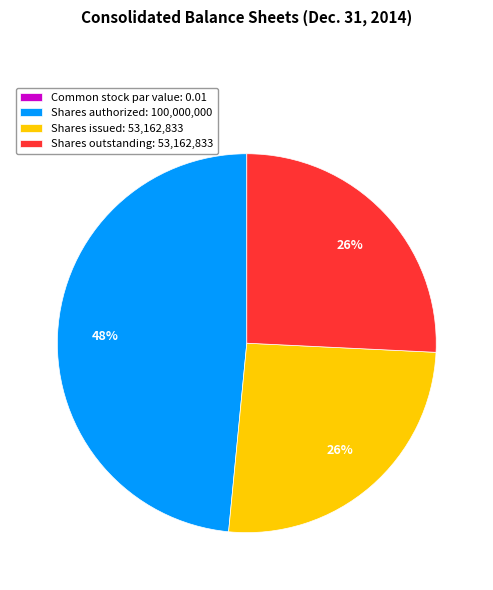

Is there any slice that represents more than half of the pie?

No